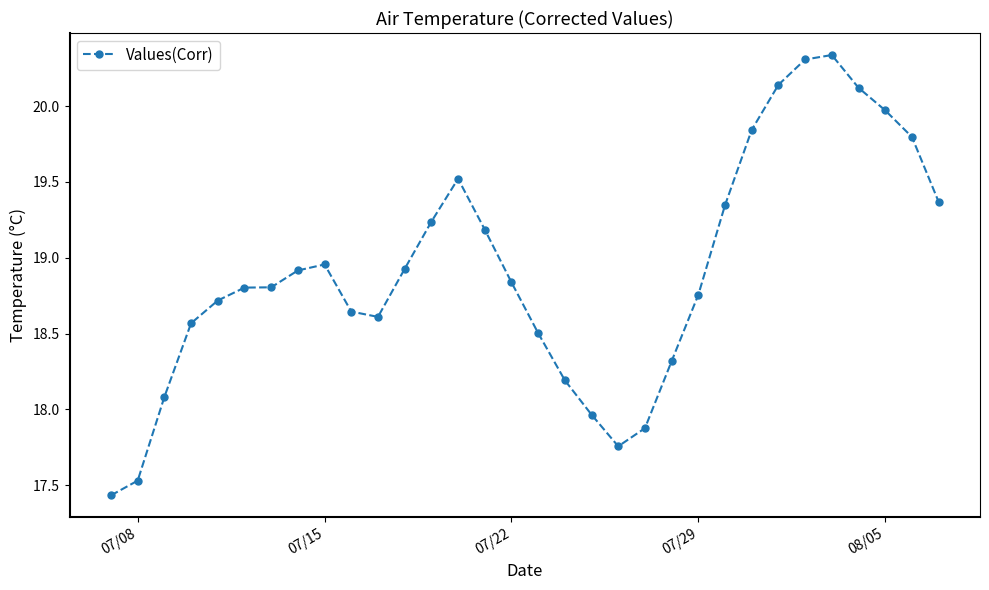

What is the value of the 32nd point from the left?

19.4